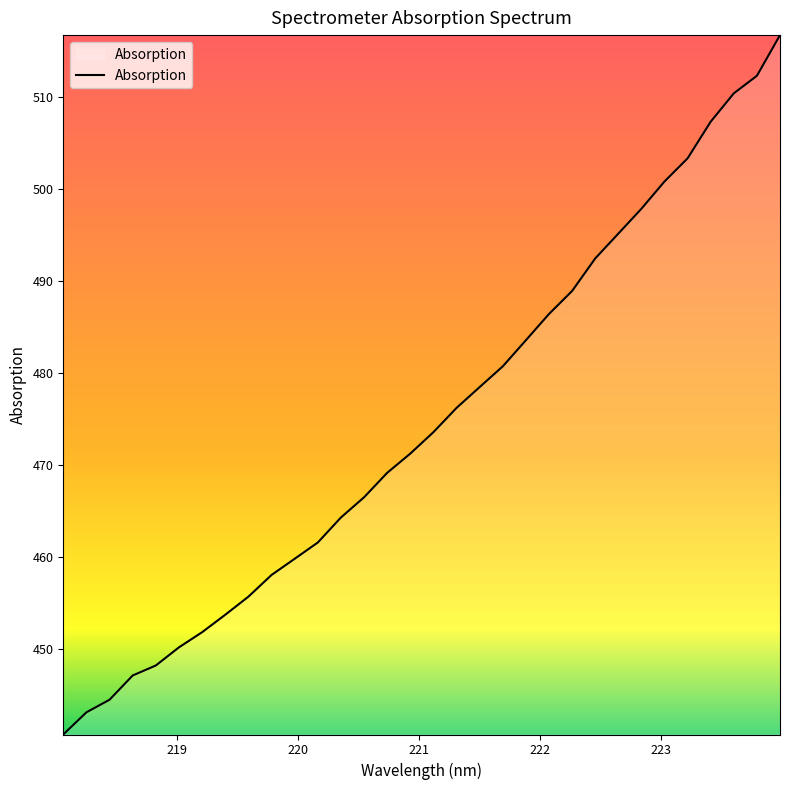

What is the difference between the maximum and minimum values?

76.1